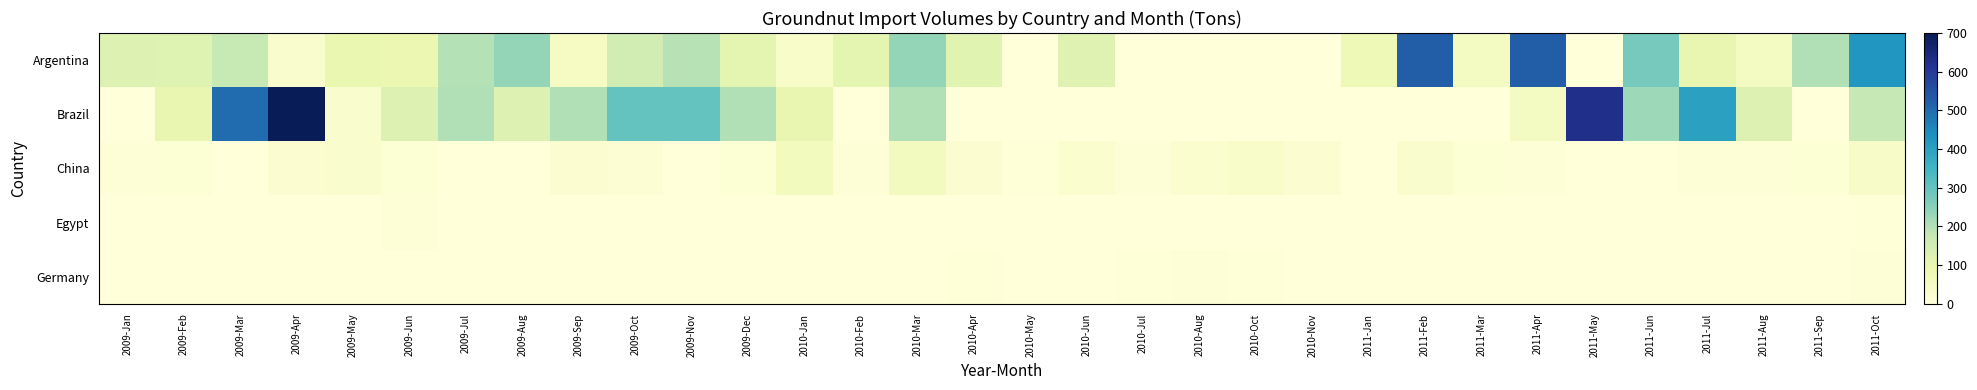

At how many categories does at least one series exceed 634?

1